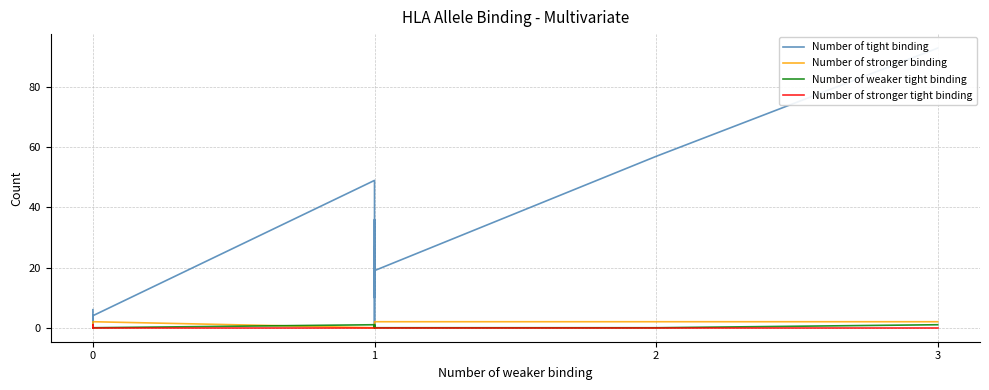

Rank the series at 0 from highest to lowest value.

Number of tight binding, Number of stronger binding, Number of weaker tight binding, Number of stronger tight binding